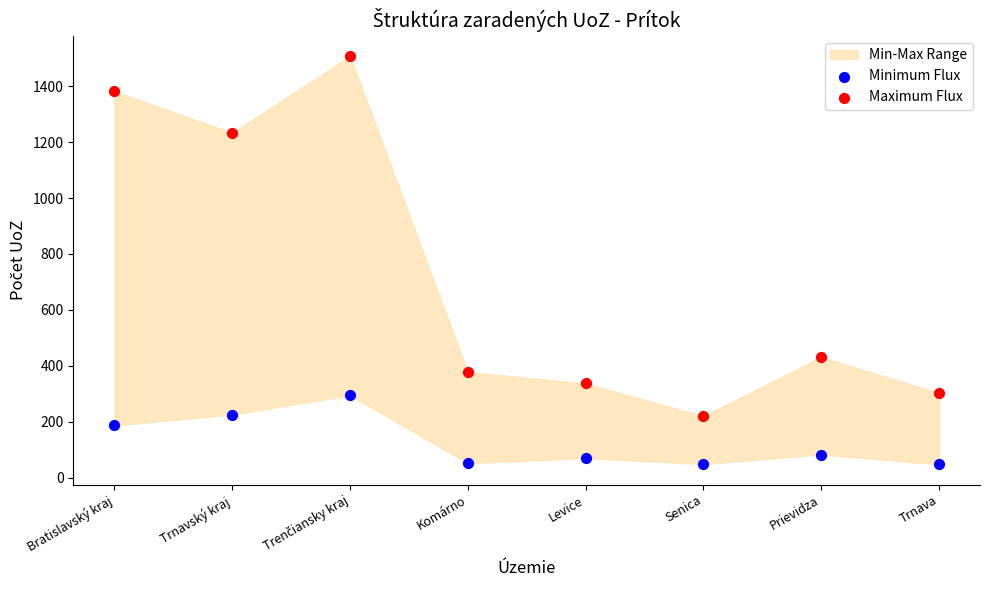

Which series reaches the minimum Y coordinate?

Minimum Flux